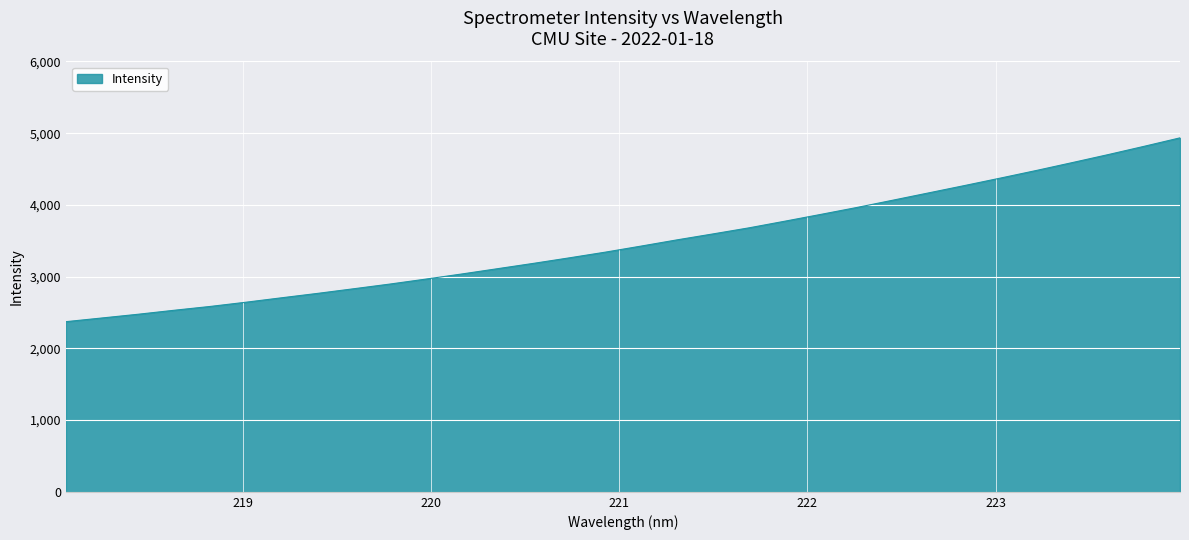

How many lines are shown in the chart?

1